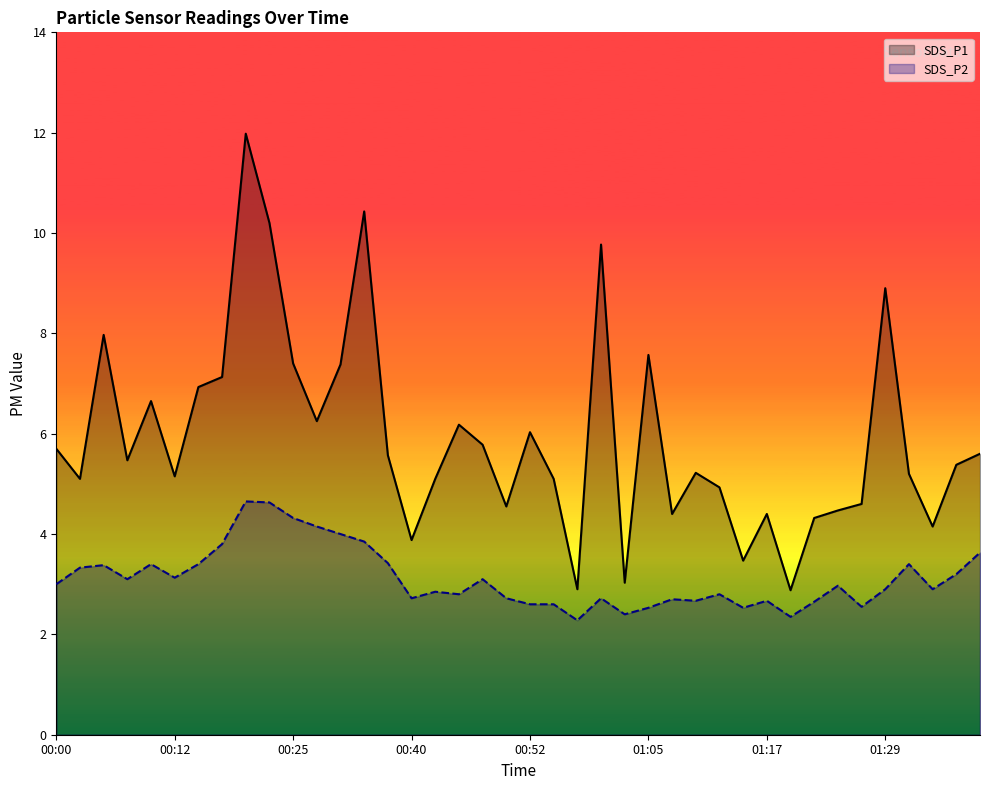

Is the value of SDS_P2 at 28 greater than the value of SDS_P1 at 29?

No